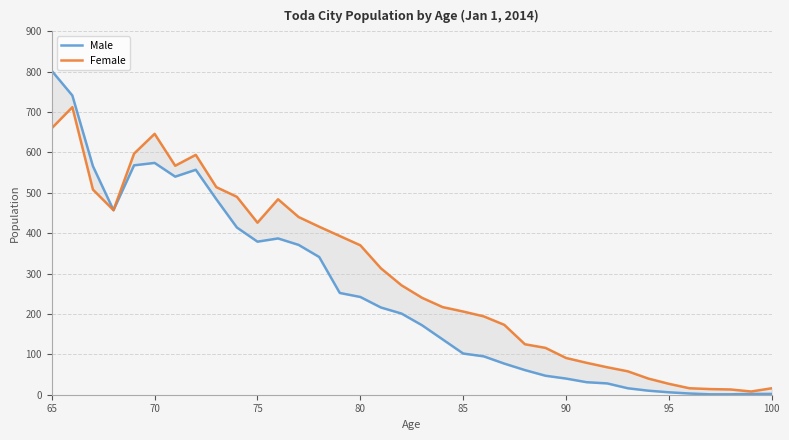

Which series has the largest total across all categories?

Female